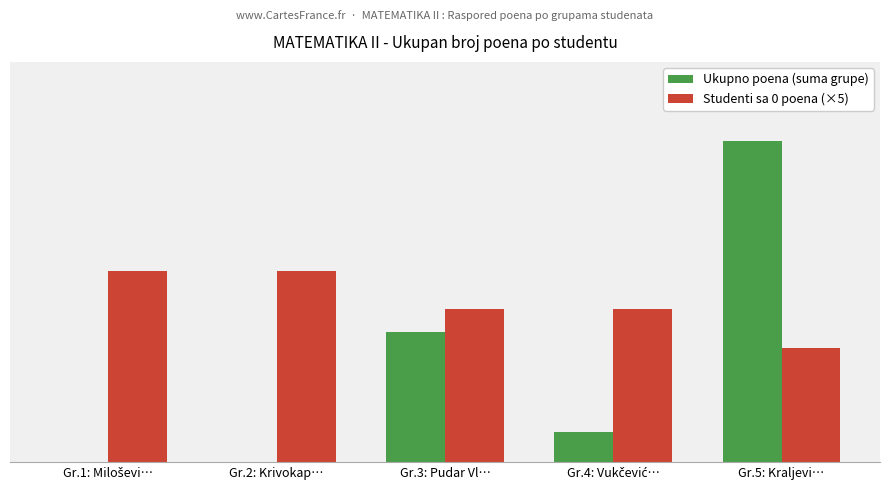

At which category is the sum across all series the highest?

Gr.5: Kraljevi…